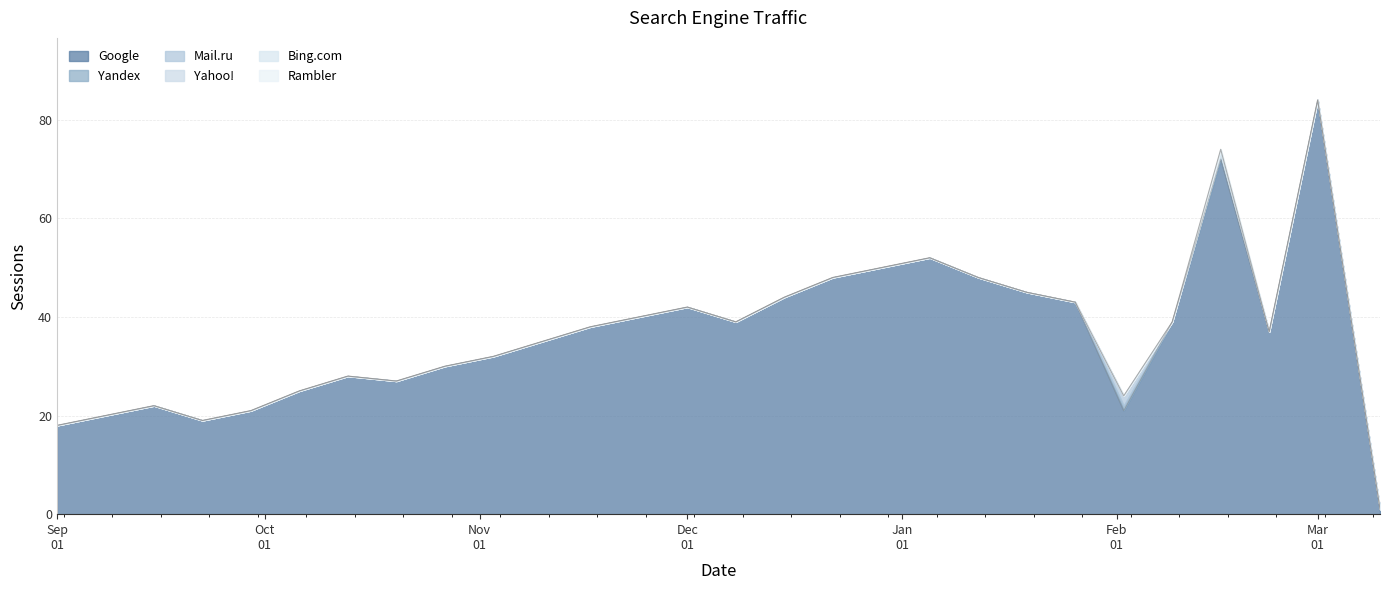

How many interior local valleys does the Google series have?

5